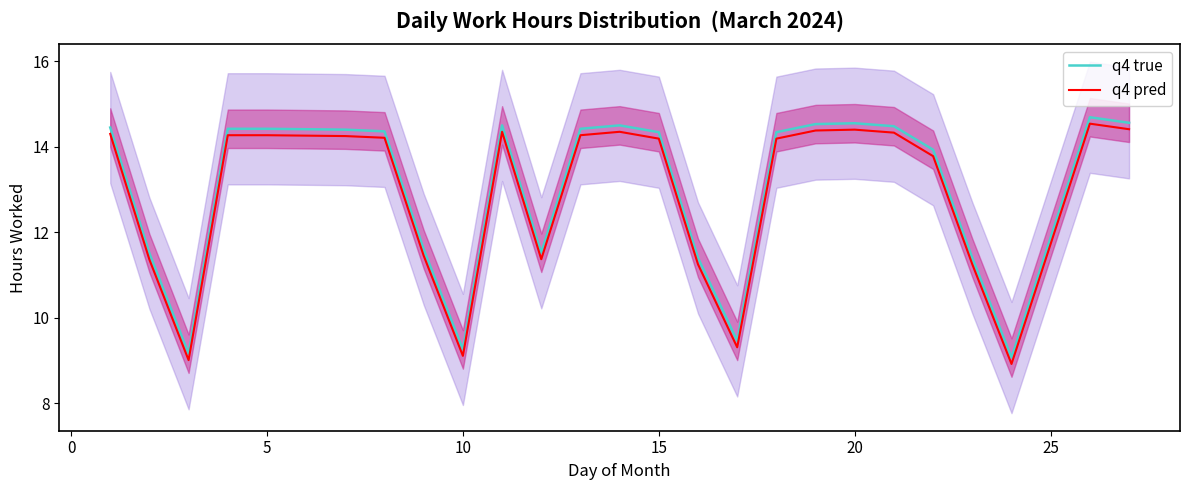

True or false: q4 true has a value of 14.3 at 15.

True